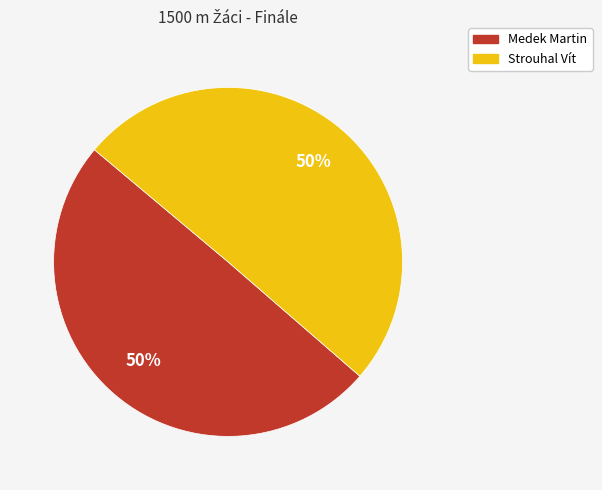

What percentage is the Medek Martin slice, to the nearest percent?

50%